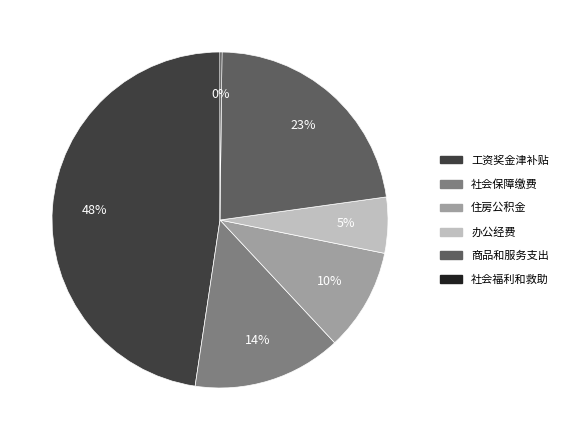

Is the sum of 社会保障缴费 and 住房公积金 greater than half?

No